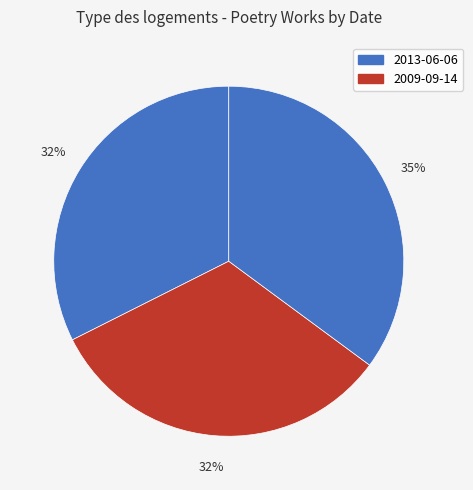

Count the number of slices in the pie.

3